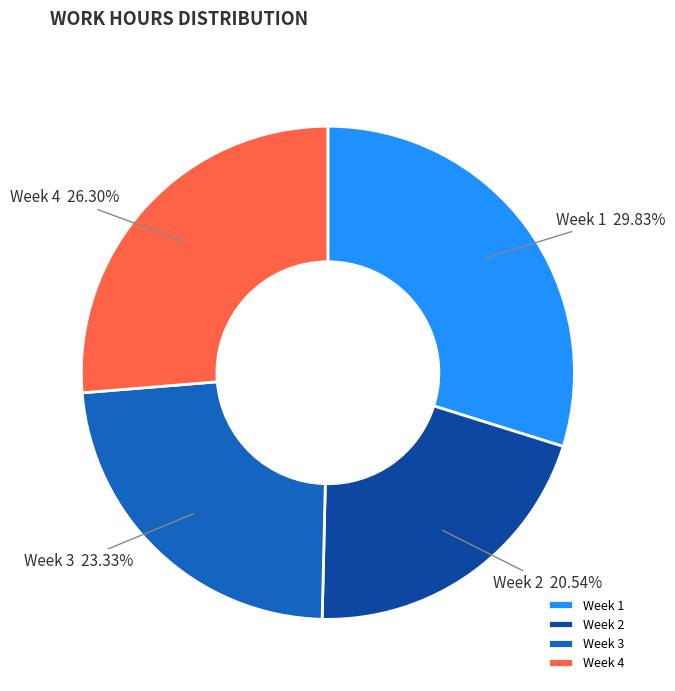

How many segments does this pie chart have?

4